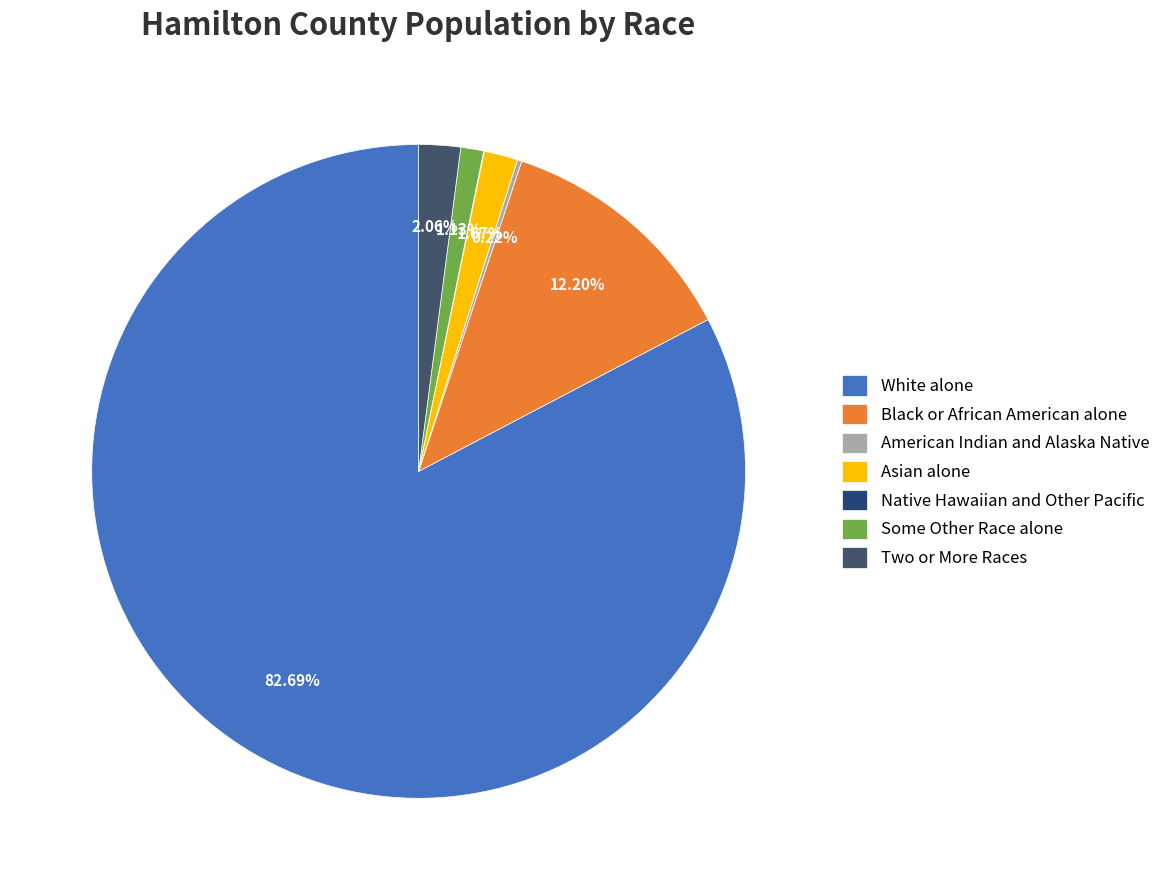

Which slice is the largest?

White alone